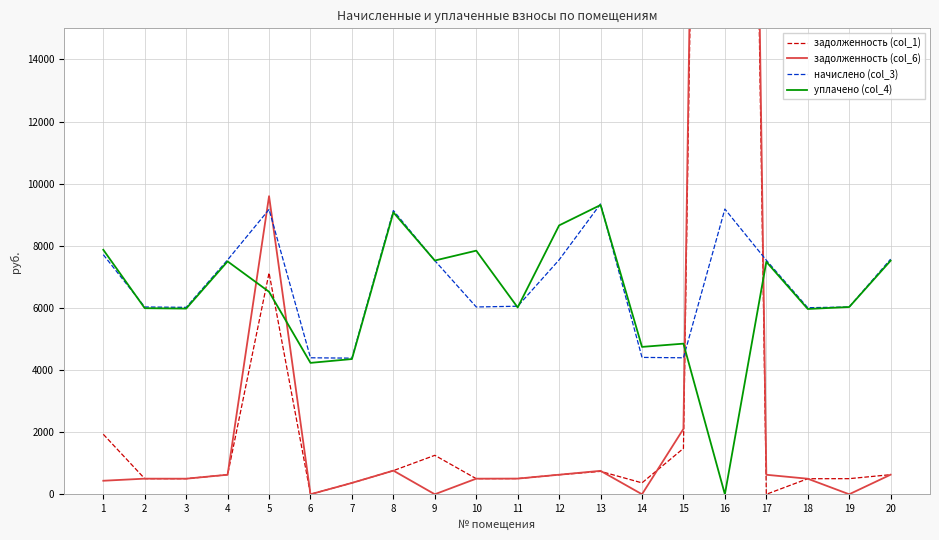

Rank the series by their maximum value, from lowest to highest.

уплачено (col_4), начислено (col_3), задолженность (col_1), задолженность (col_6)